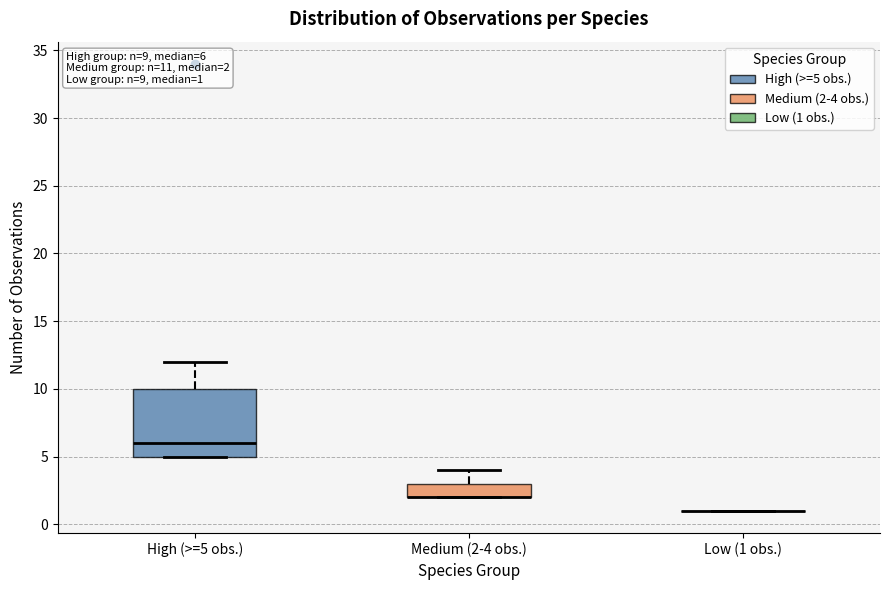

Which box is the tallest, from its lower edge to its upper edge?

High (>=5 obs.)